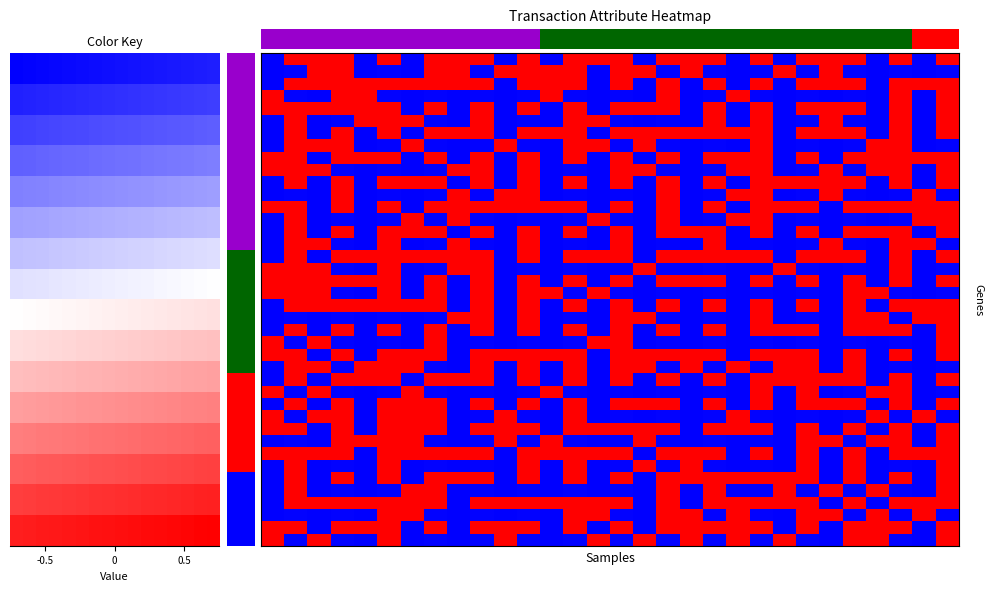

How many categories are shown in the chart?

30